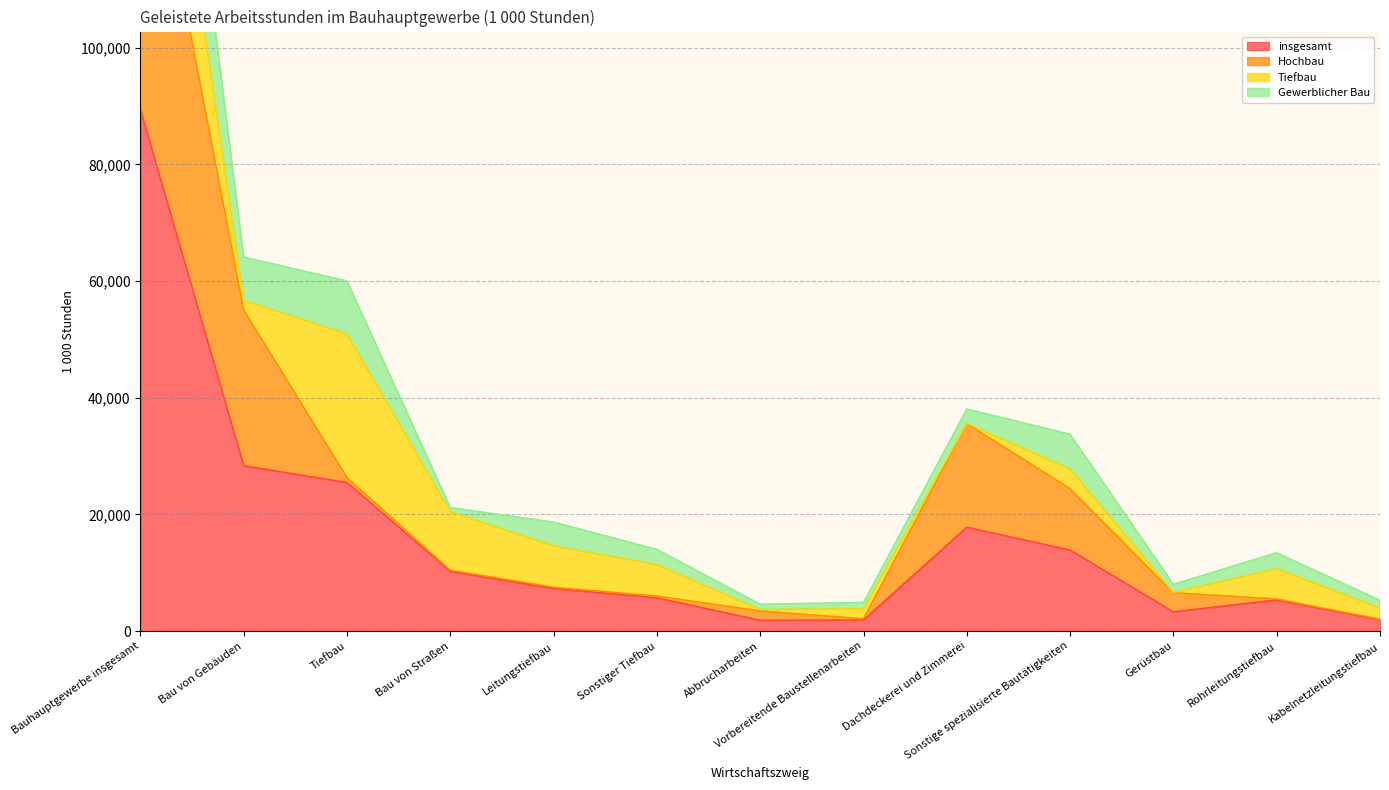

Where is insgesamt nearest to the value 45609?

Bau von Gebäuden